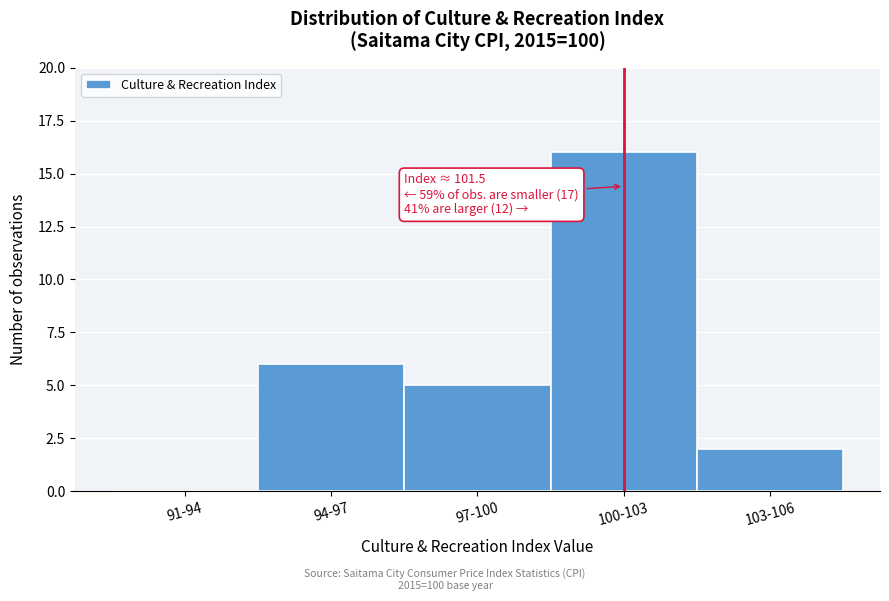

Reading left to right, what are all the values shown in this chart?

91-94=0	94-97=6	97-100=5	100-103=16	103-106=2